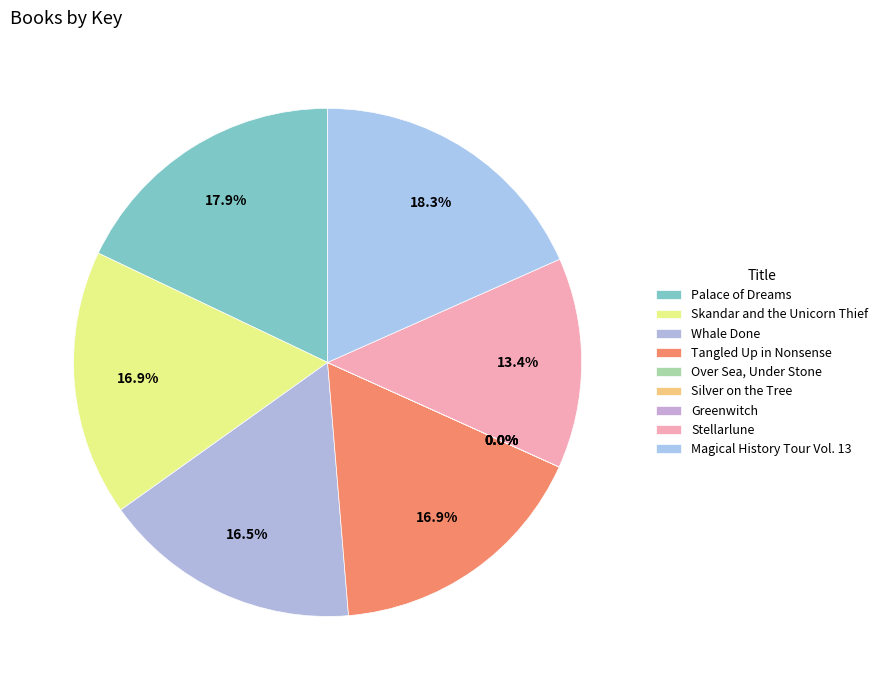

What is the change in value from Whale Done to Greenwitch?

-181428696